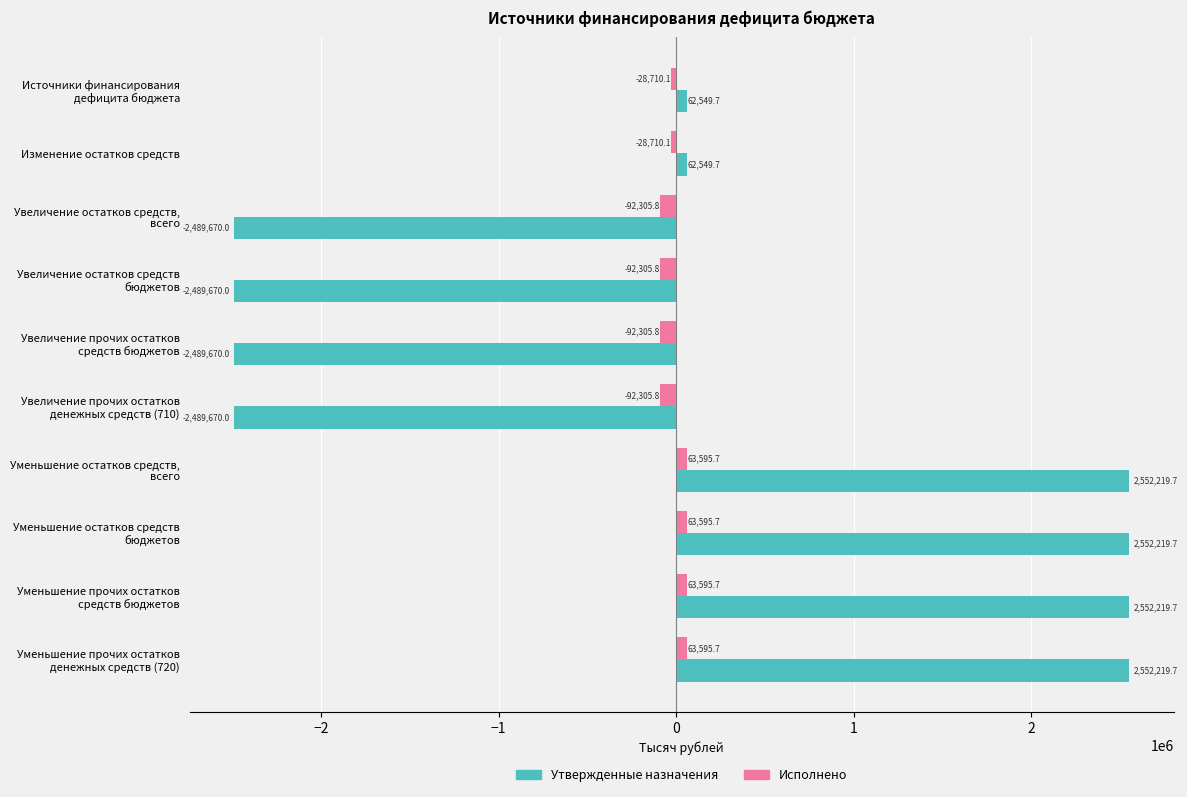

What is the difference between the maximum and second lowest values in the Исполнено series?

155901.4